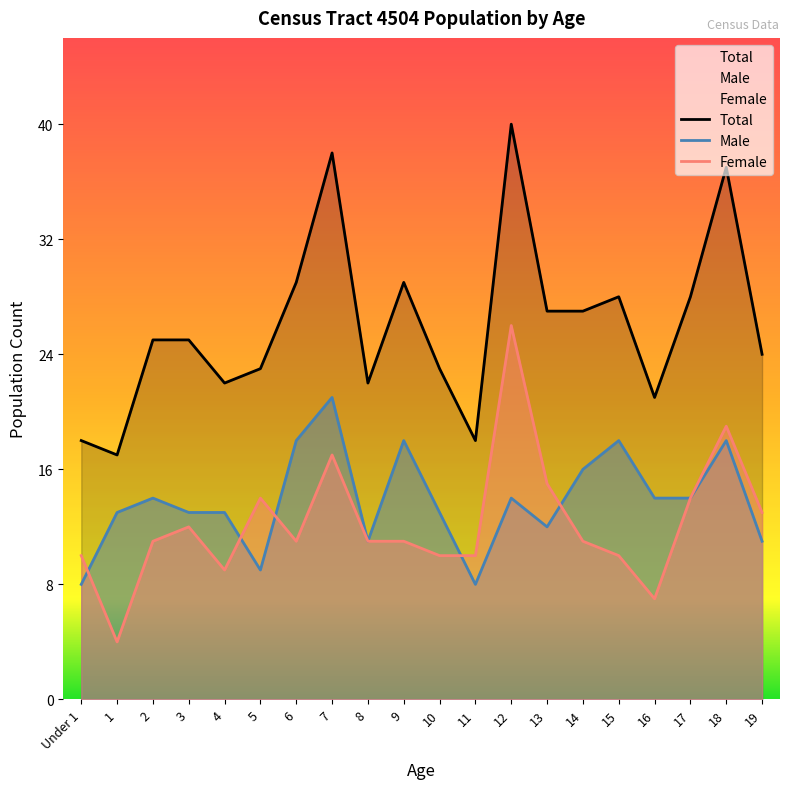

Is the value of Total at 14 greater than the value of Female at 9?

Yes